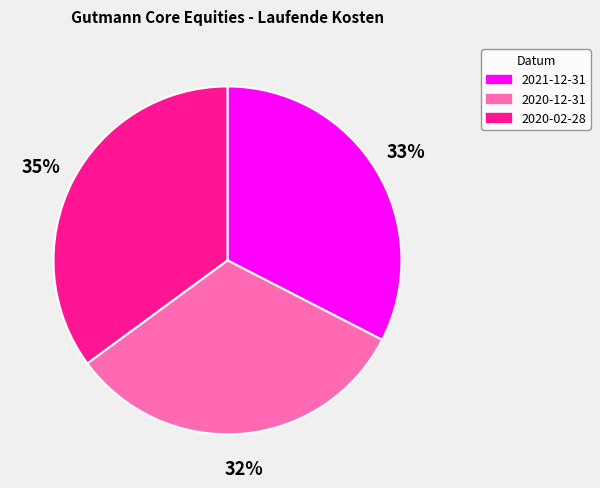

Is there any slice that represents more than half of the pie?

No